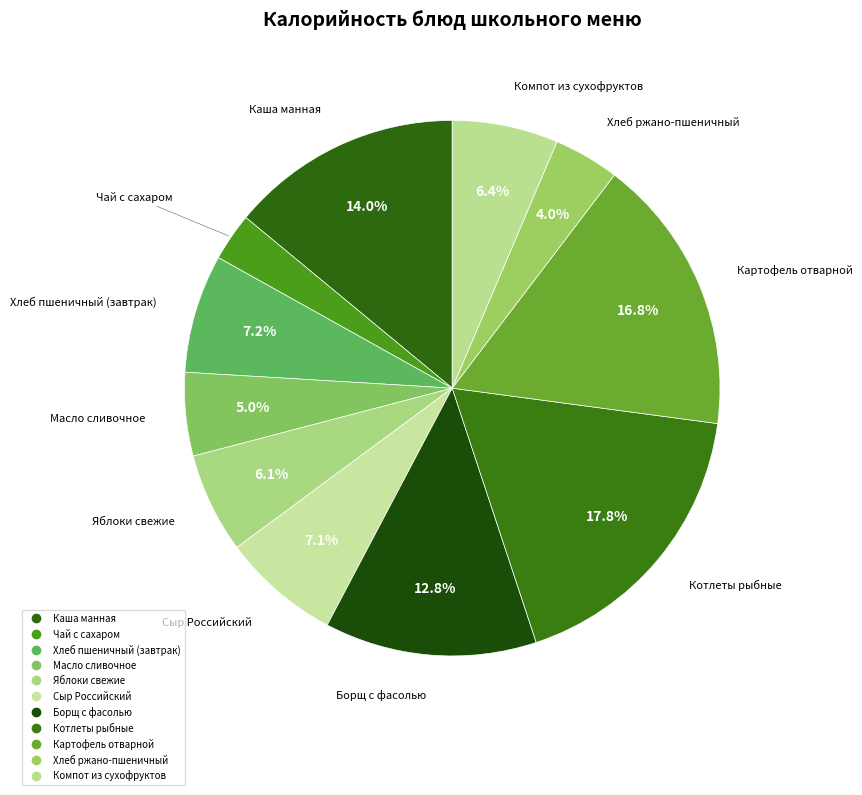

To the nearest percent, what is the difference between the largest and smallest slice percentages?

15%